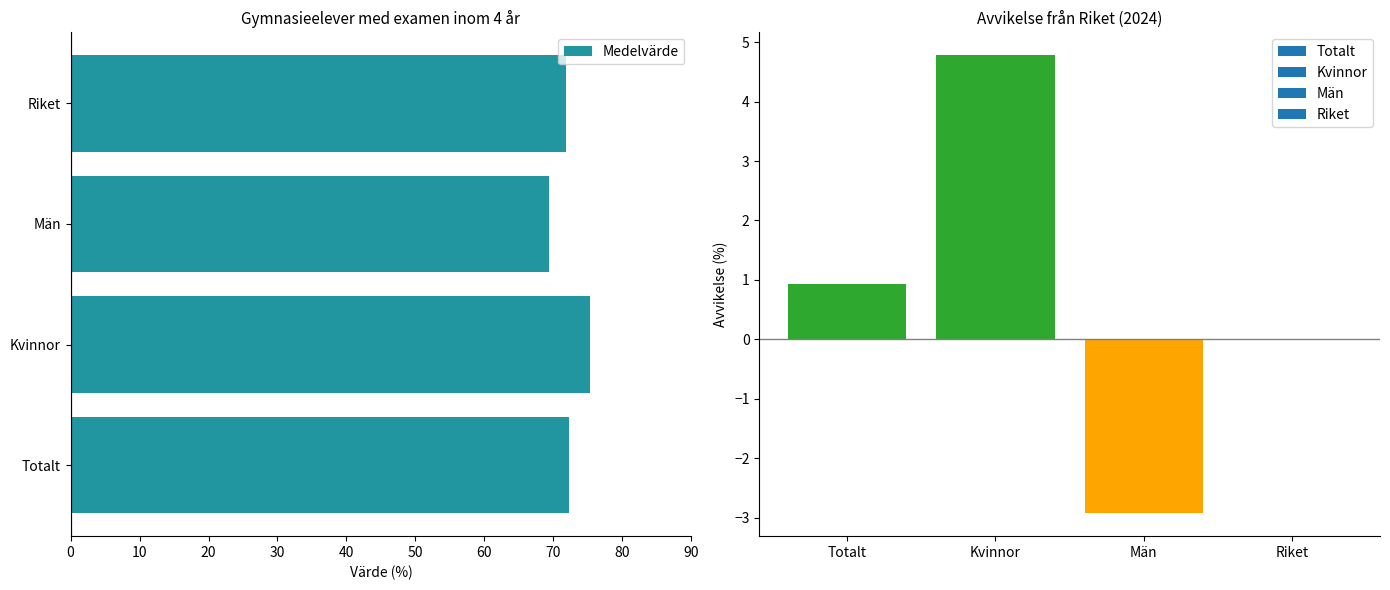

What is the sum of all values?

288.7